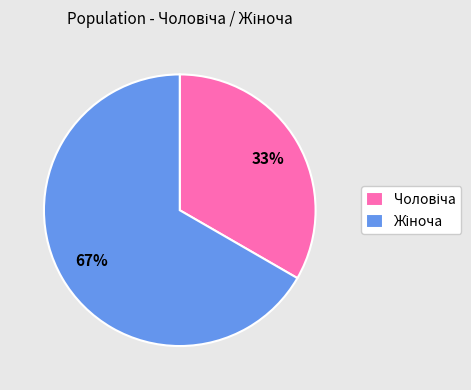

Is there any slice that represents more than half of the pie?

Yes